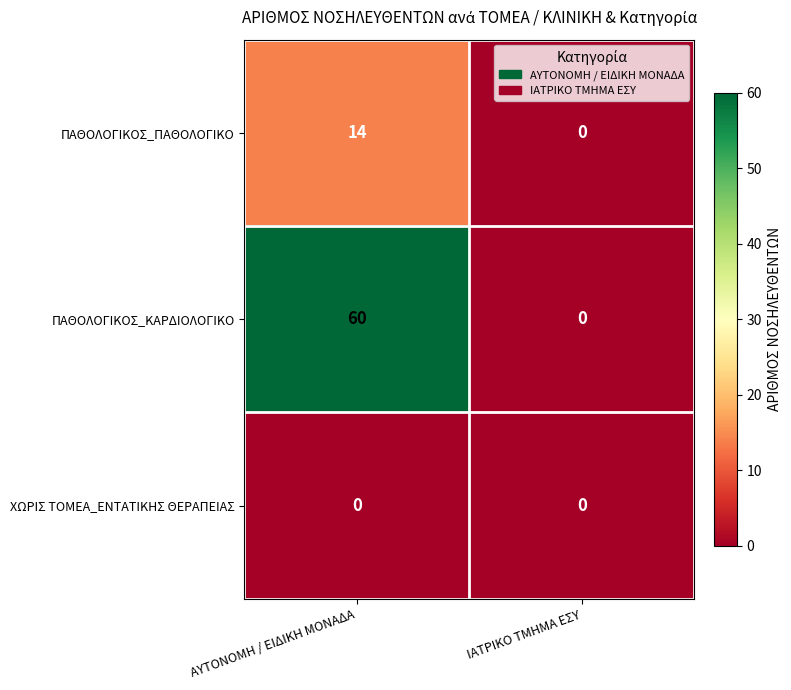

What is the spread (max minus min) of values at ΑΥΤΟΝΟΜΗ / ΕΙΔΙΚΗ ΜΟΝΑΔΑ?

60